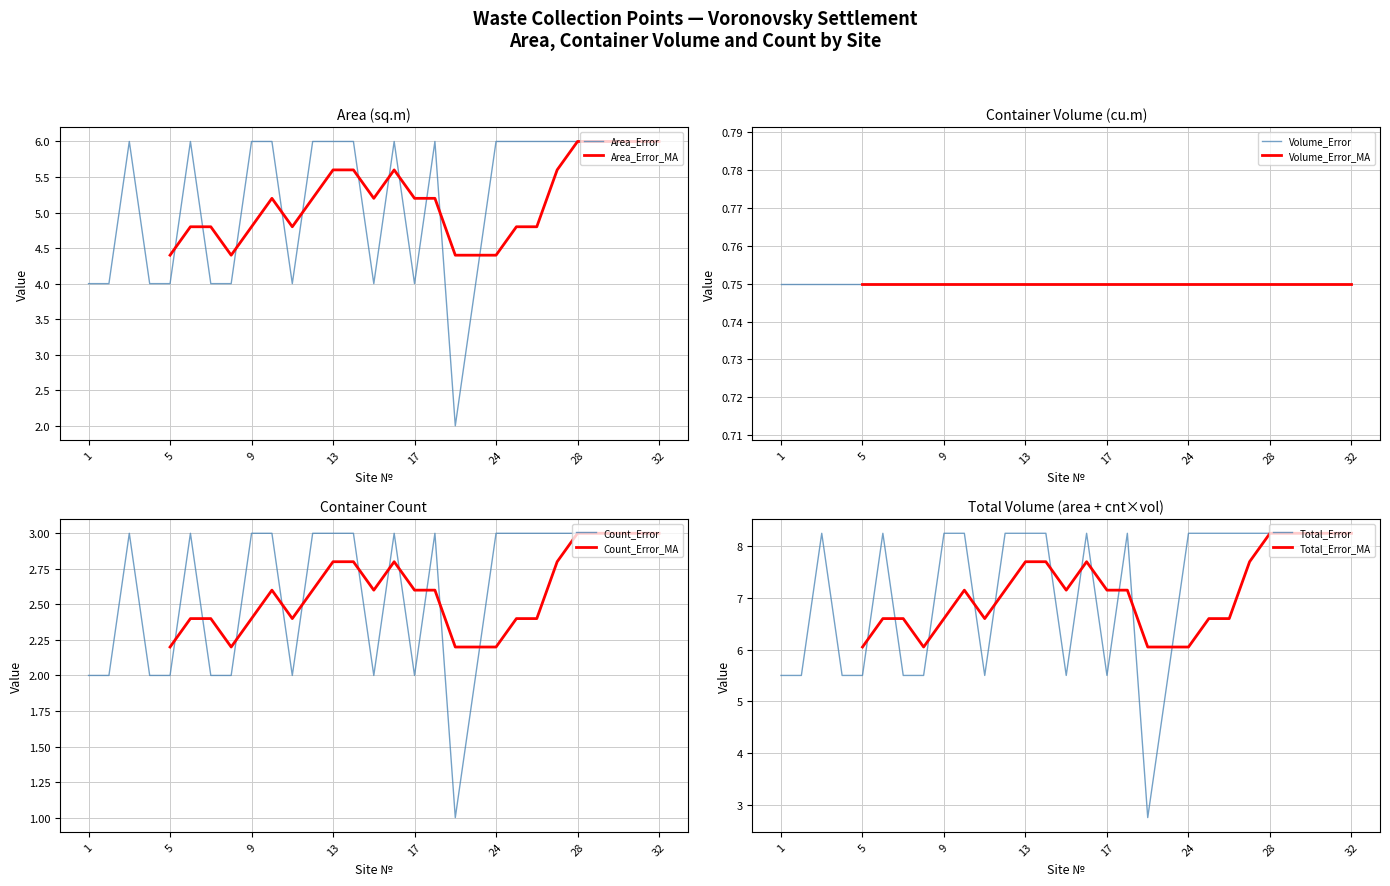

Is the value of Area (sq.m) at 6 greater than the value of Container Count at 31?

Yes